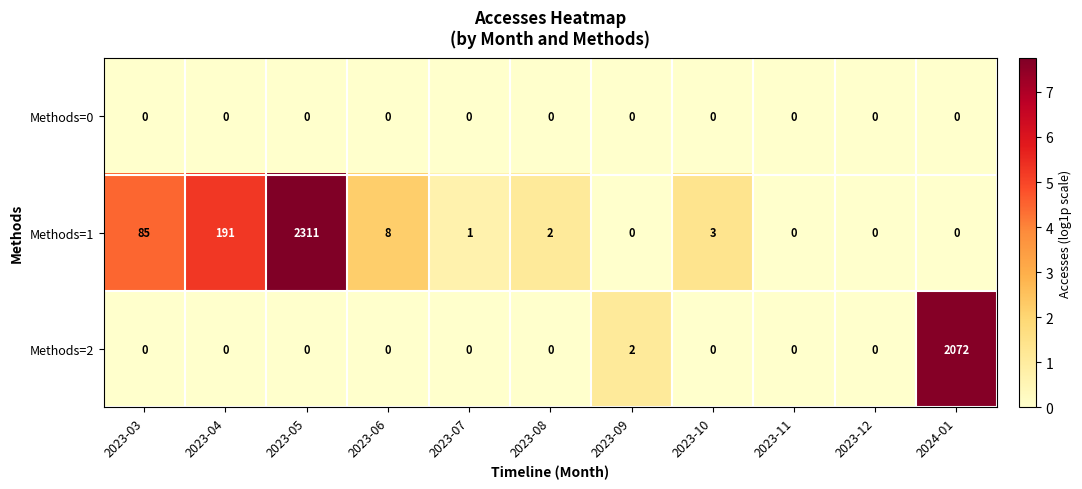

Which series has the widest spread of values?

Methods=1